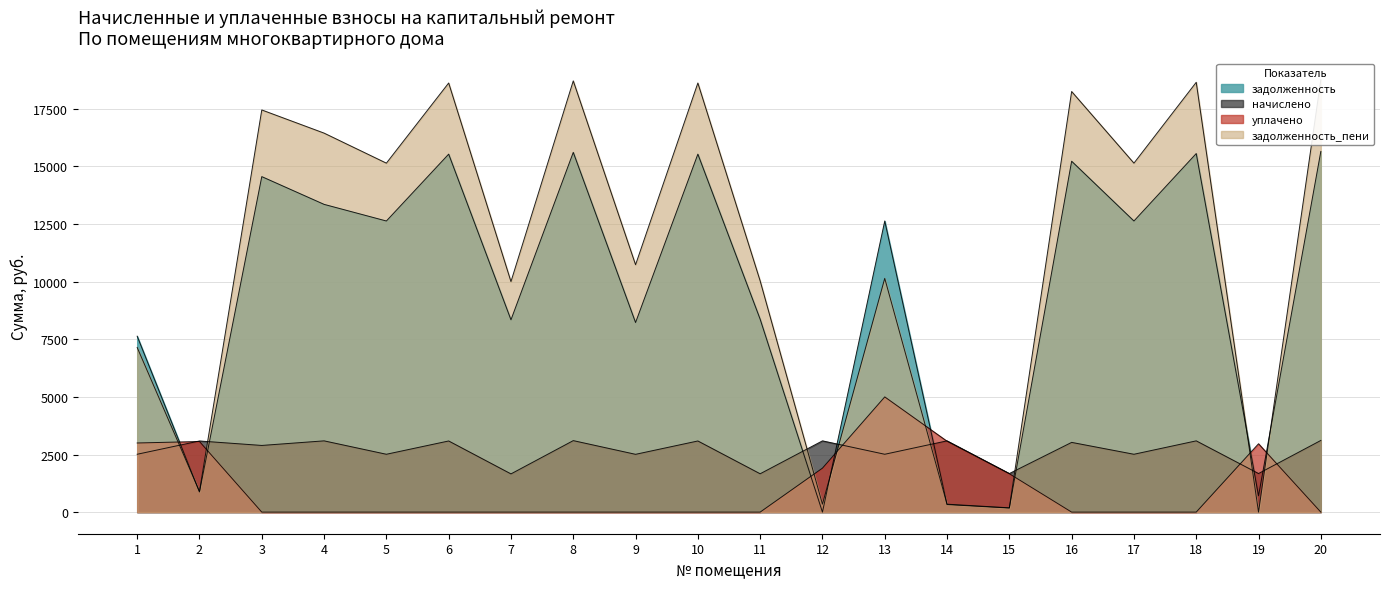

Reading right to left, extract all data points from this chart.

задолженность: 15652.0	708.5	15562.1	12634.6	15228.2	177.1	327.2	12634.6	0.0	8371.7	15536.4	8227.7	15613.4	8346.0	15536.4	12634.6	13356.2	14560.6	872.2	7634.6
начислено: 3110.3	1673.8	3092.4	2510.6	3026.1	1673.8	3092.4	2510.6	3092.4	1663.6	3087.4	2508.1	3102.7	1658.5	3087.4	2510.6	3092.4	2893.4	3087.4	2510.6
уплачено: 0.0	2966.1	0.0	0.0	0.0	1665.0	3076.0	5000.0	1908.0	0.0	0.0	0.0	0.0	0.0	0.0	0.0	0.0	0.0	3063.7	3000.0
задолженность_пени: 18762.3	0.0	18654.5	15145.2	18254.3	186.0	343.6	10145.2	343.2	10035.2	18623.8	10735.8	18716.1	10004.5	18623.8	15145.2	16448.6	17454.0	895.9	7145.2